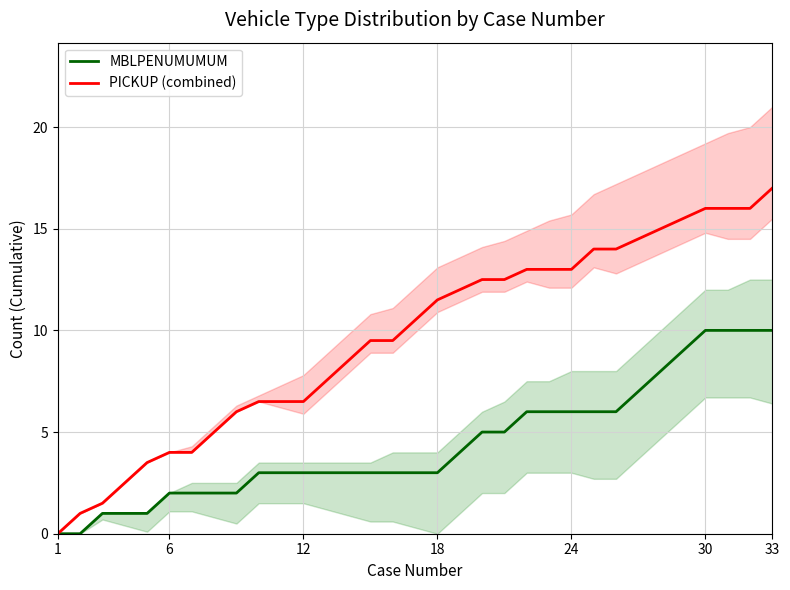

How many lines are shown in the chart?

2